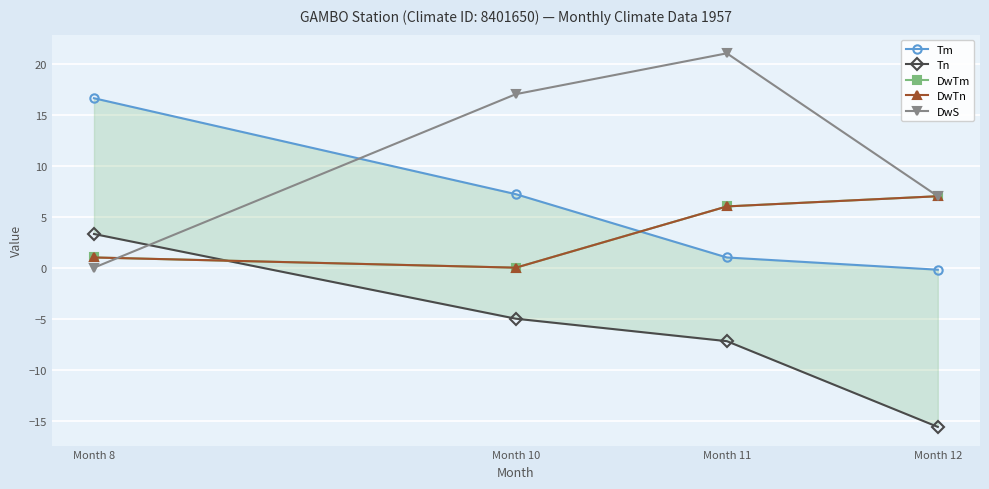

Which series has the widest spread of values?

DwS